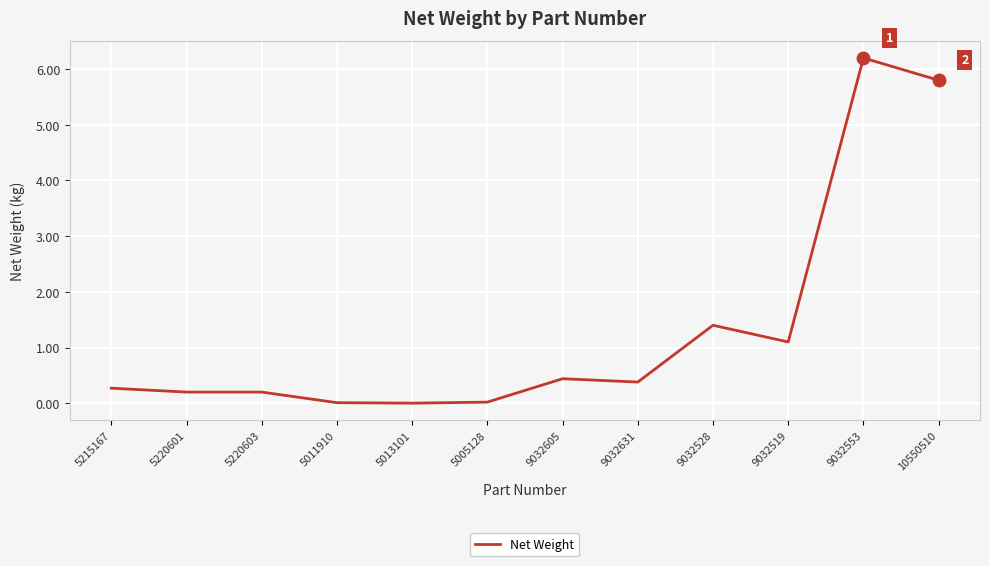

The value at 9032553 is 8.3. True or false?

False